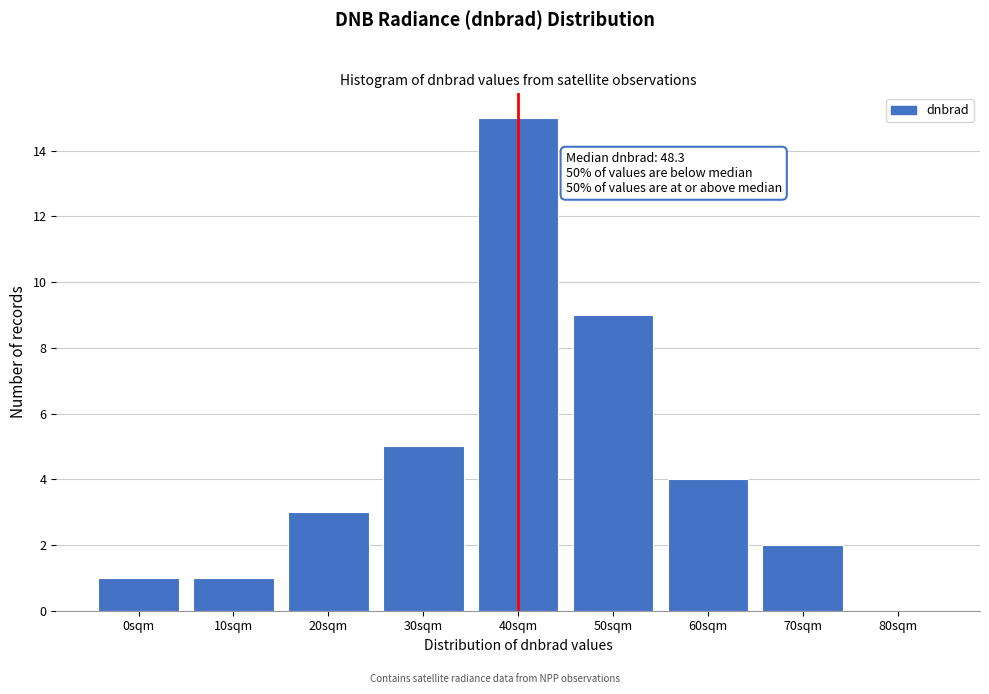

Reading right to left, what are all the values shown in this chart?

80sqm=0	70sqm=2	60sqm=4	50sqm=9	40sqm=15	30sqm=5	20sqm=3	10sqm=1	0sqm=1